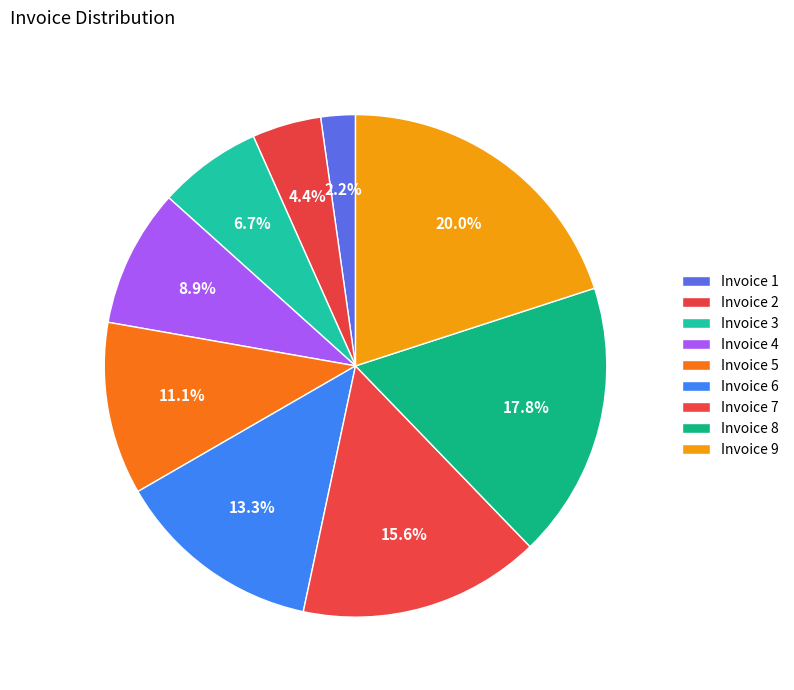

Count the number of slices in the pie.

9